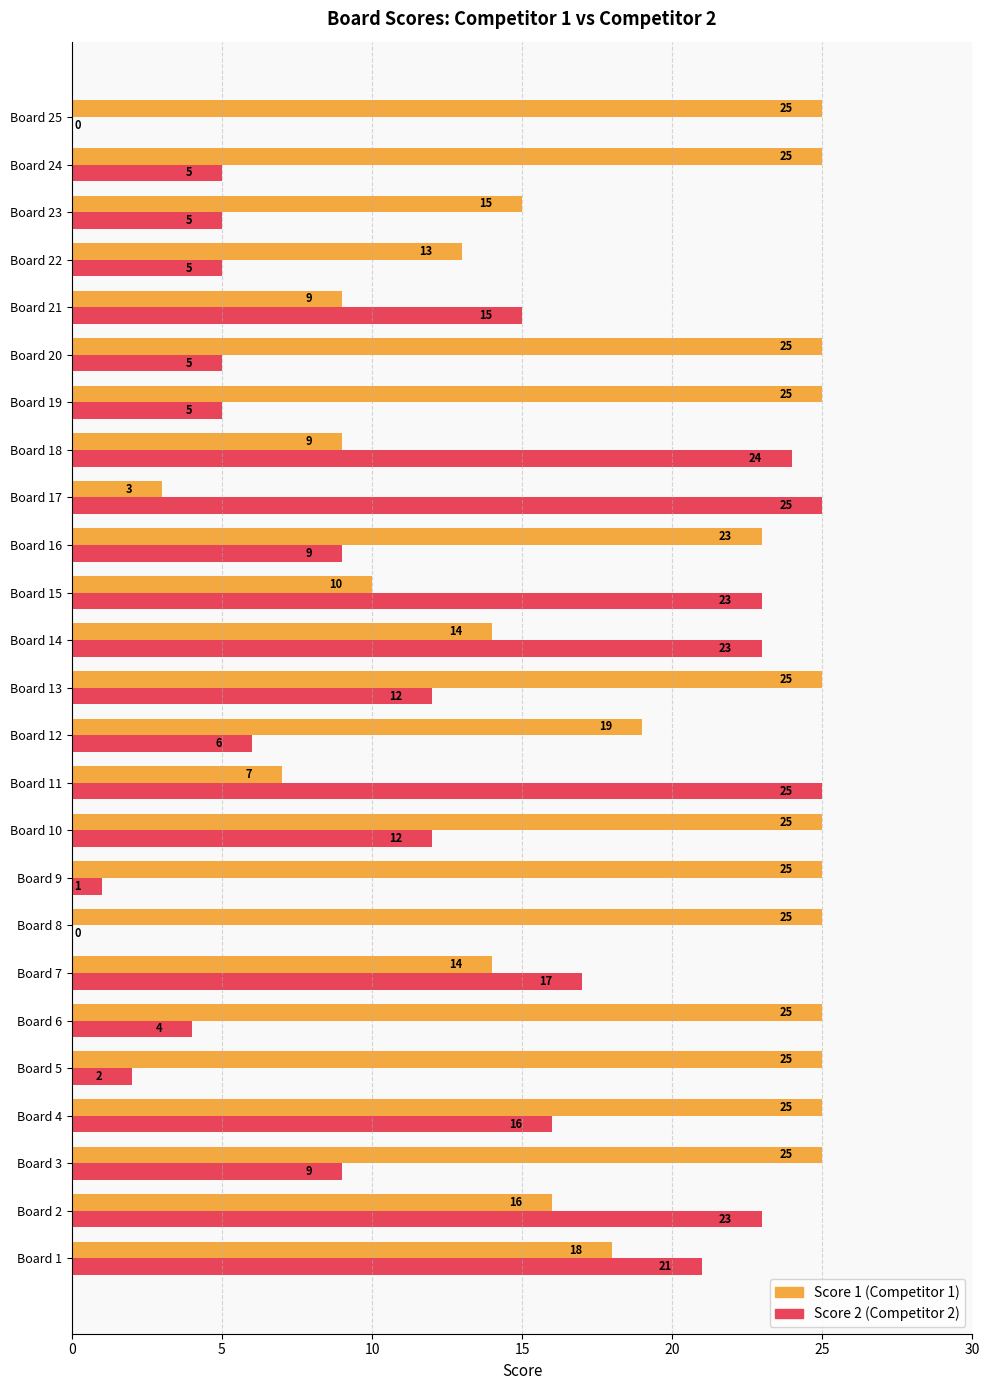

What is the total value across all series at Board 22?

18